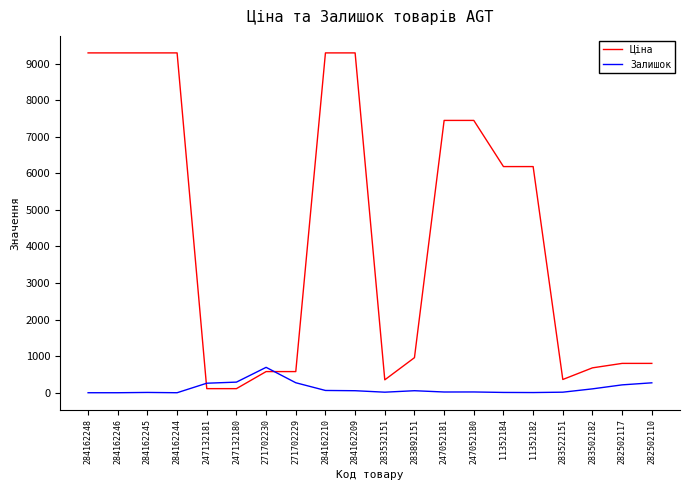

What is the total value across all series at 284162209?

9345.5